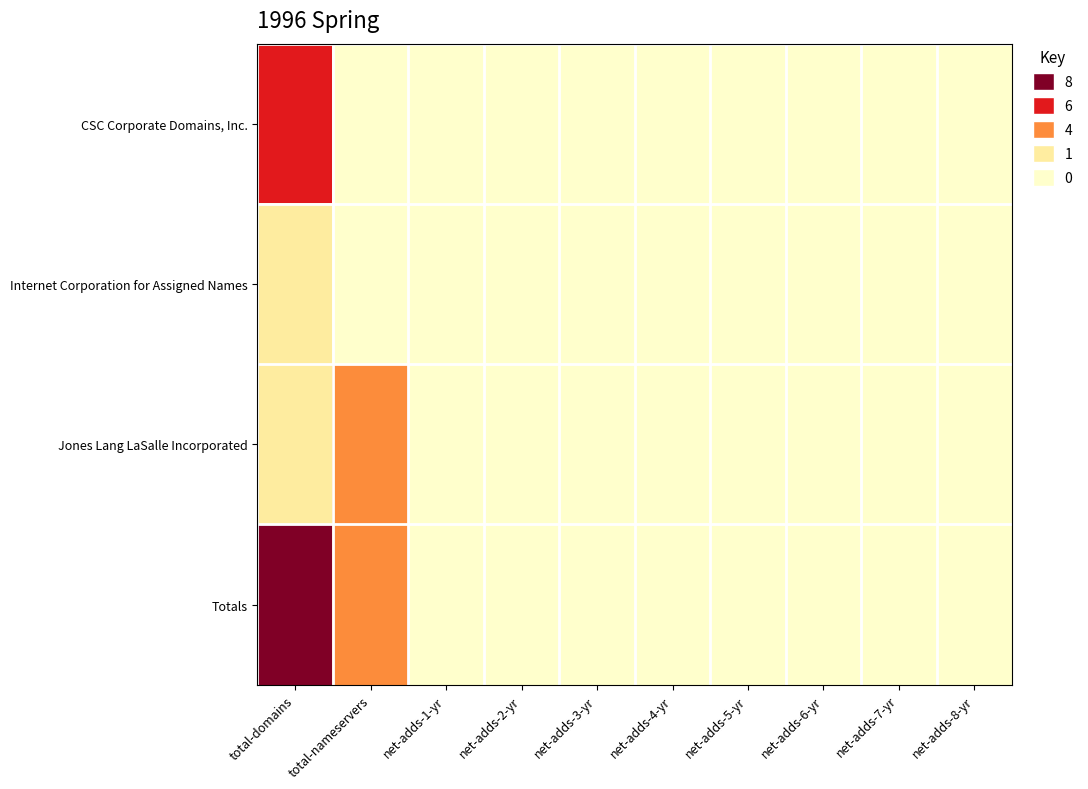

At how many categories does at least one series exceed 4?

1